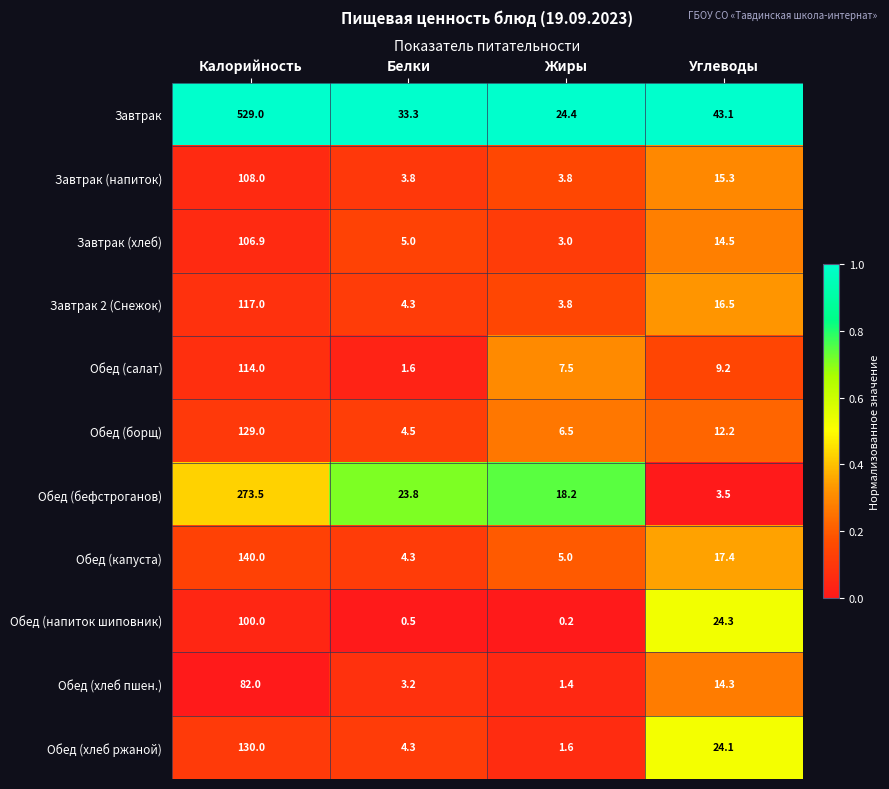

List the series in order of their peak value, lowest first.

Обед (хлеб пшен.), Обед (напиток шиповник), Завтрак (хлеб), Завтрак (напиток), Обед (салат), Завтрак 2 (Снежок), Обед (борщ), Обед (хлеб ржаной), Обед (капуста), Обед (бефстроганов), Завтрак